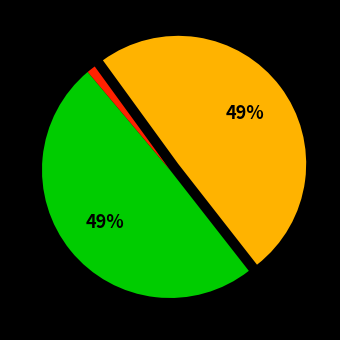

To the nearest percent, what is the average slice percentage?

33%